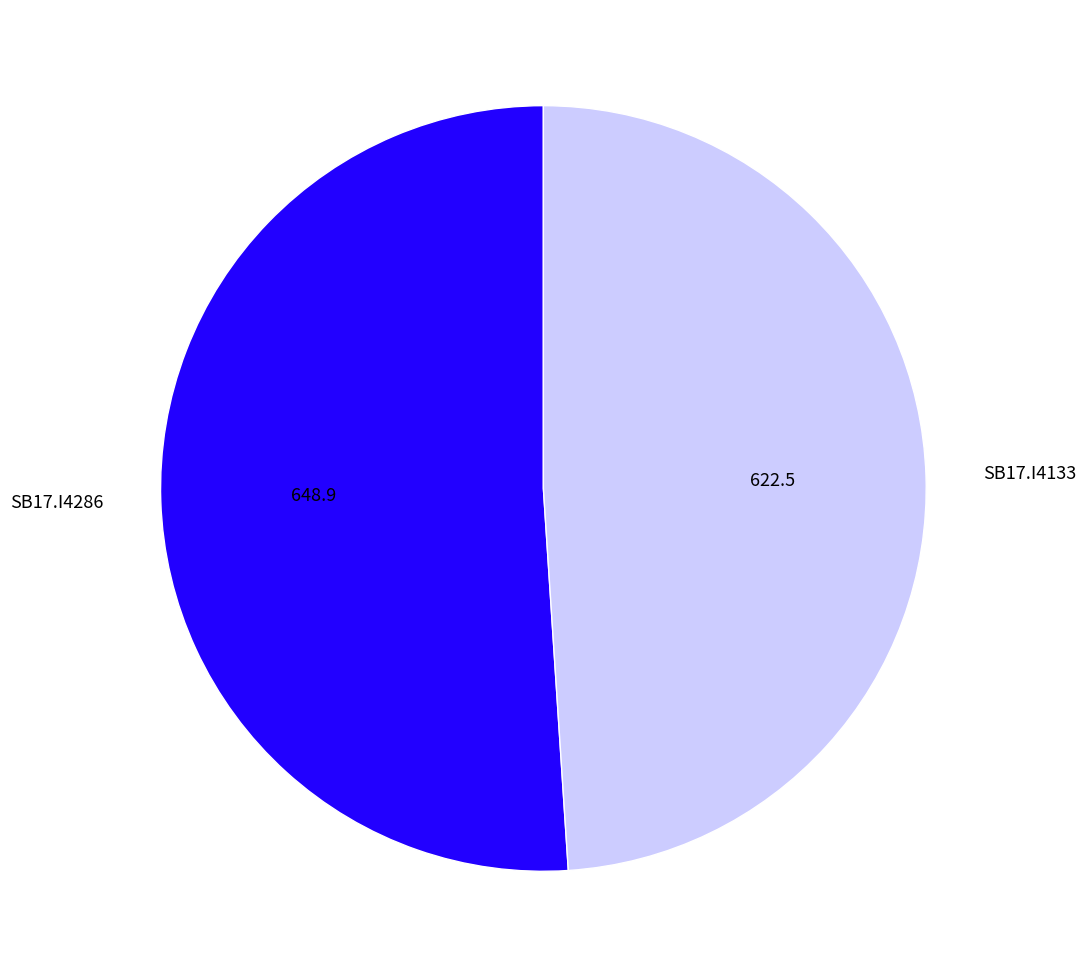

Which slice represents more than half of the pie?

SB17.I4286